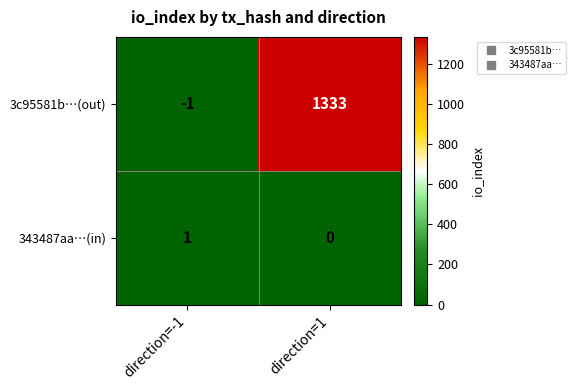

Rank the series by their maximum value, from lowest to highest.

343487aa…(in), 3c95581b…(out)